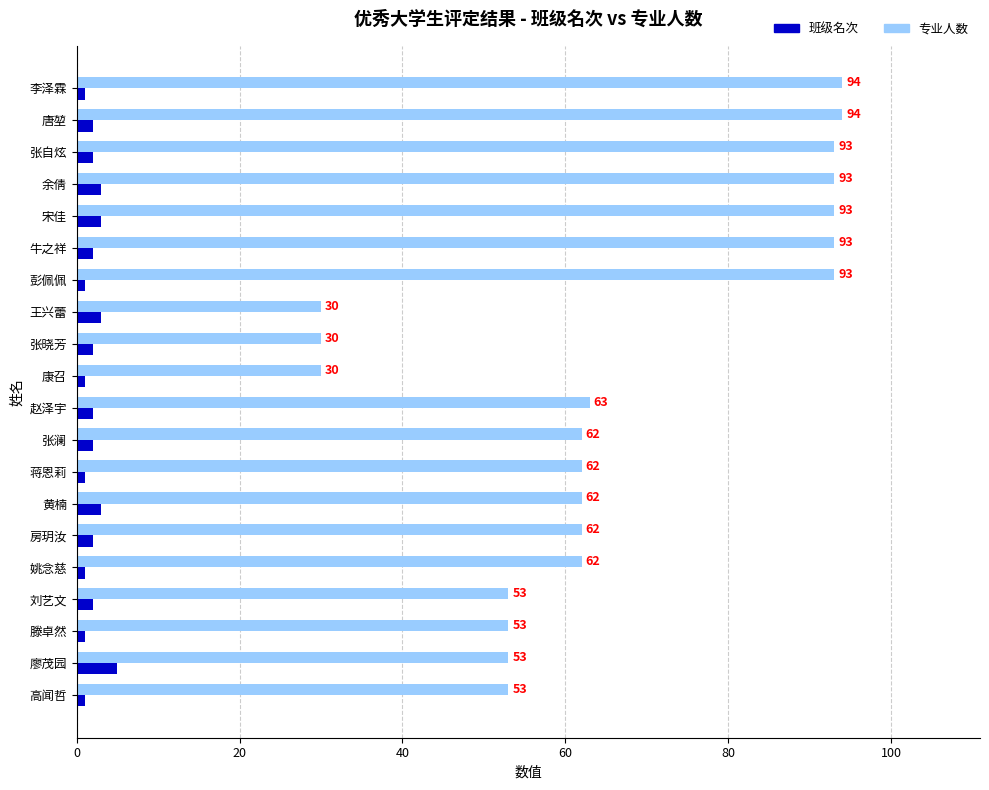

How many 班级名次 values are between 1 and 3?

19